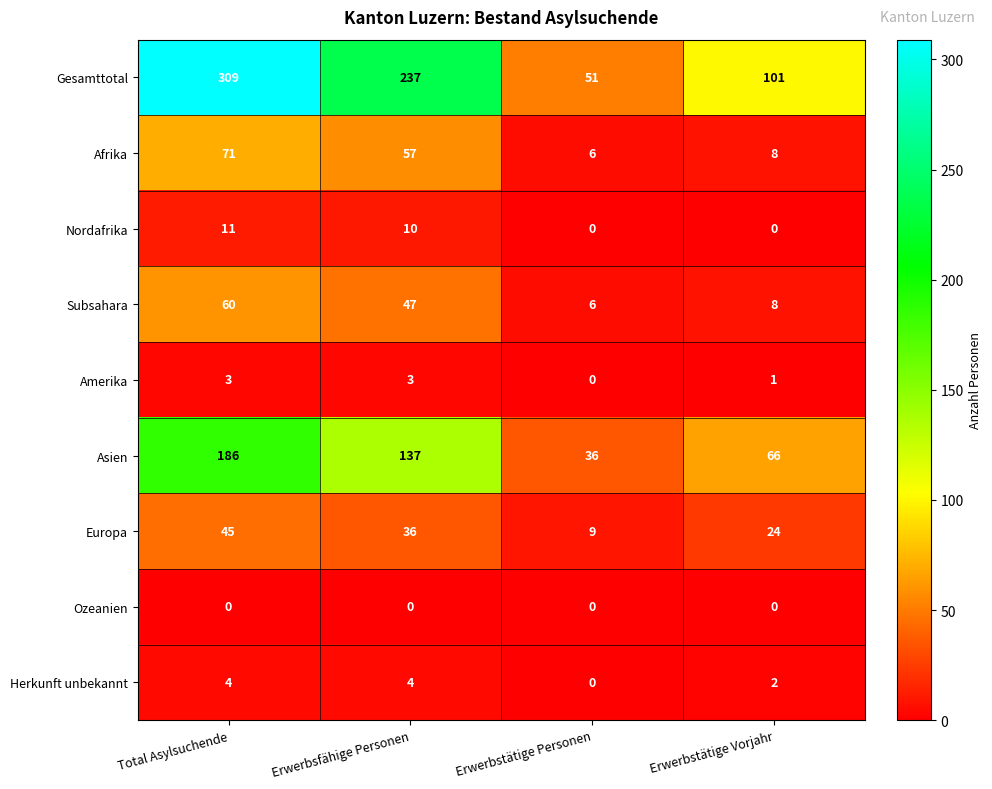

What is the difference between the highest and lowest values at Total Asylsuchende?

309